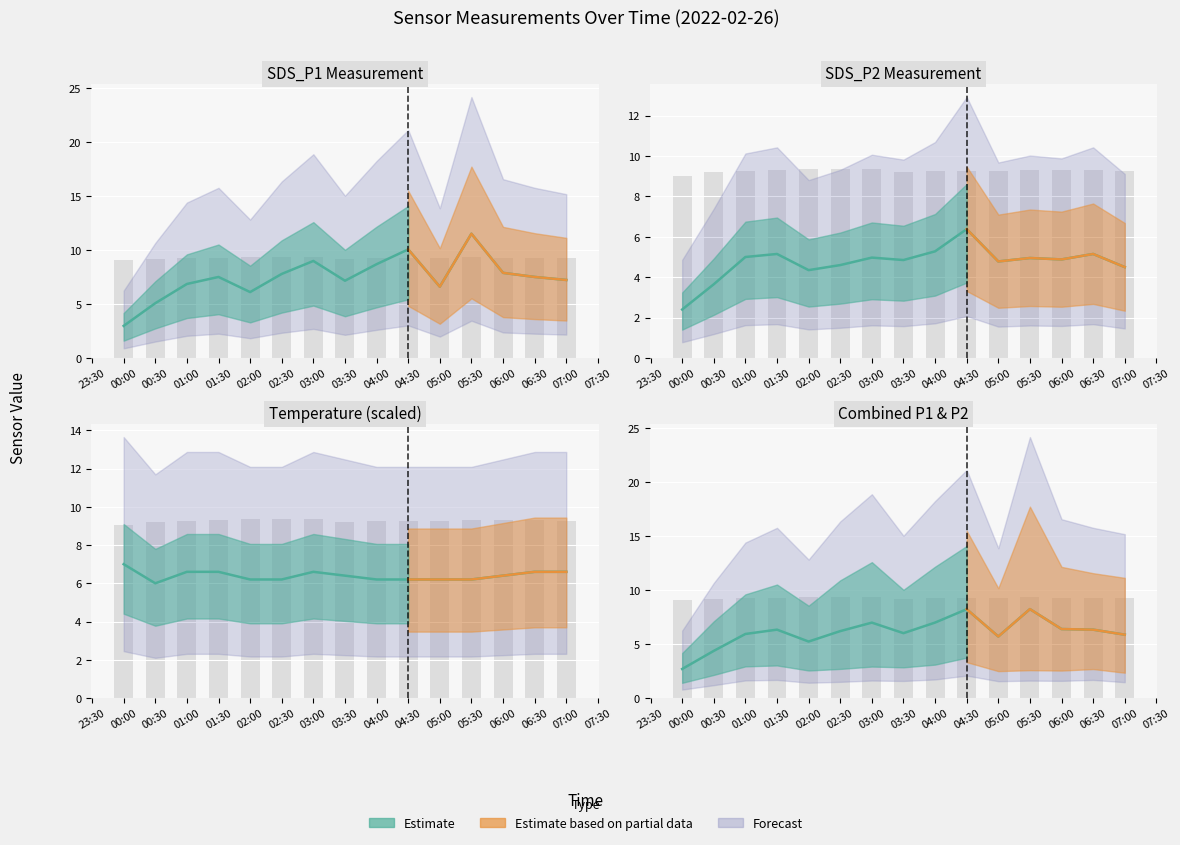

Reading left to right, list all the values displayed in this chart.

SDS_P1: 3.0	5.1	6.8	7.5	6.1	7.8	9.0	7.2	8.7	10.1	6.6	11.5	7.9	7.5	7.2
SDS_P2: 2.4	3.6	5.0	5.2	4.3	4.6	5.0	4.8	5.3	6.4	4.8	5.0	4.9	5.2	4.5
Humidity: 9.0	9.2	9.3	9.3	9.3	9.4	9.3	9.2	9.3	9.3	9.3	9.3	9.3	9.3	9.3
Temp: 7.0	6.0	6.6	6.6	6.2	6.2	6.6	6.4	6.2	6.2	6.2	6.2	6.4	6.6	6.6